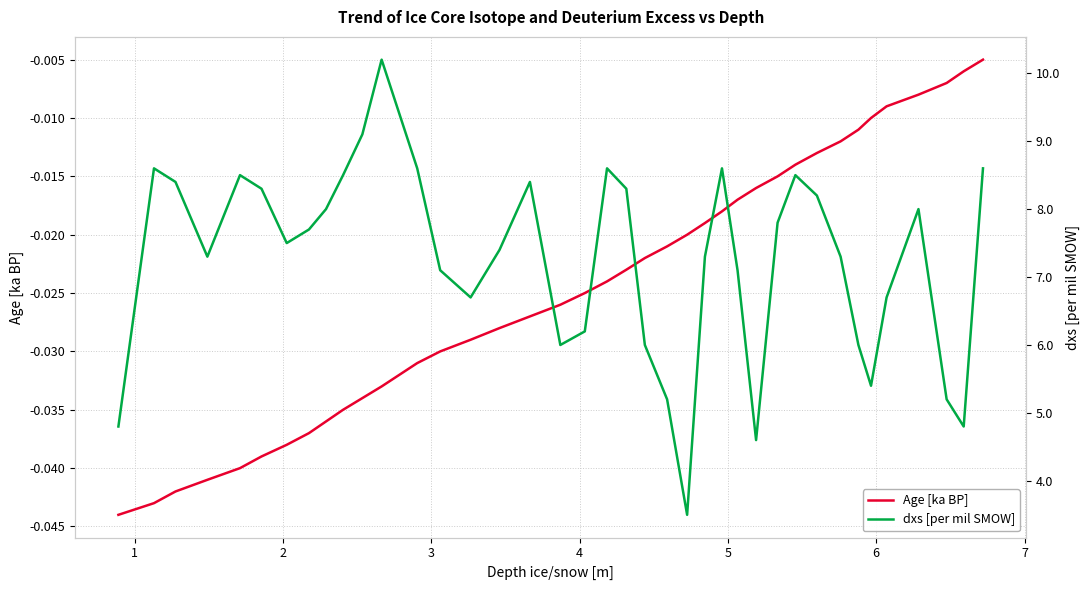

At how many categories does at least one series exceed 10?

1